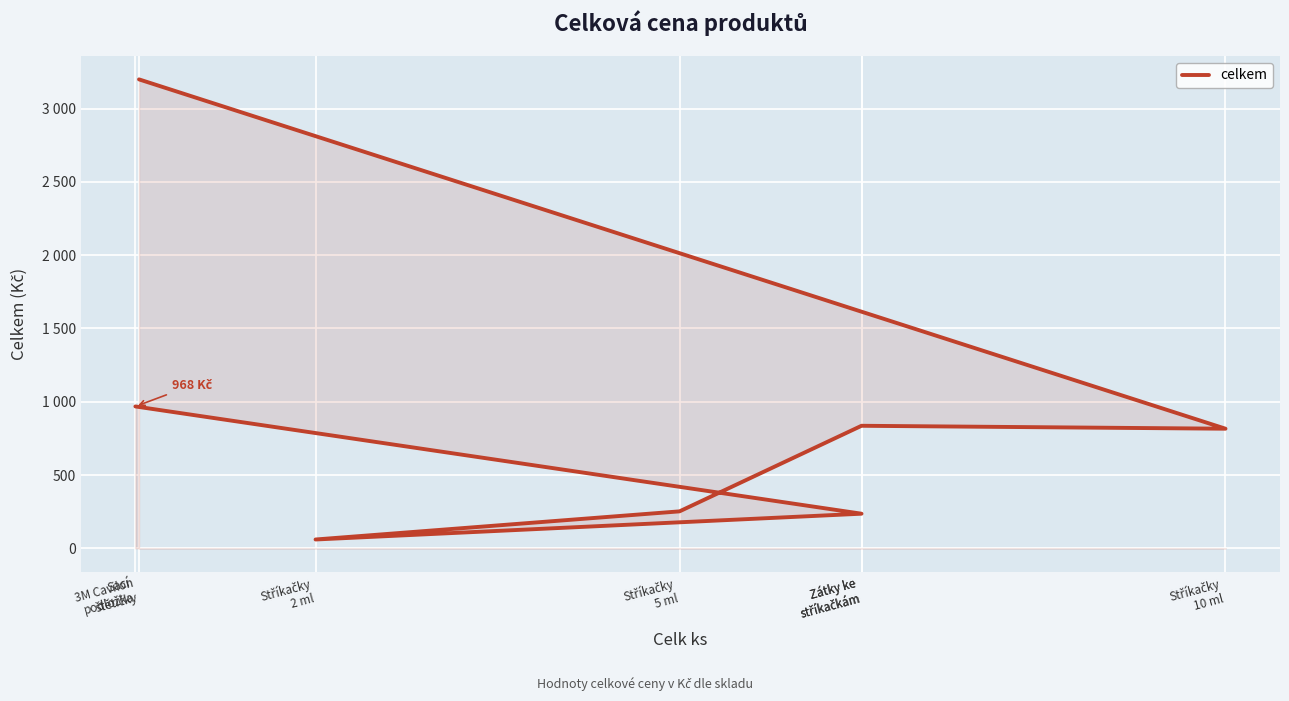

Rank the categories by value from highest to lowest.

3M Cavilon
štětičky, Sací
podložka, Zátky ke
stříkačkám, Stříkačky
10 ml, Stříkačky
5 ml, Zátky ke
stříkačkám, Stříkačky
2 ml